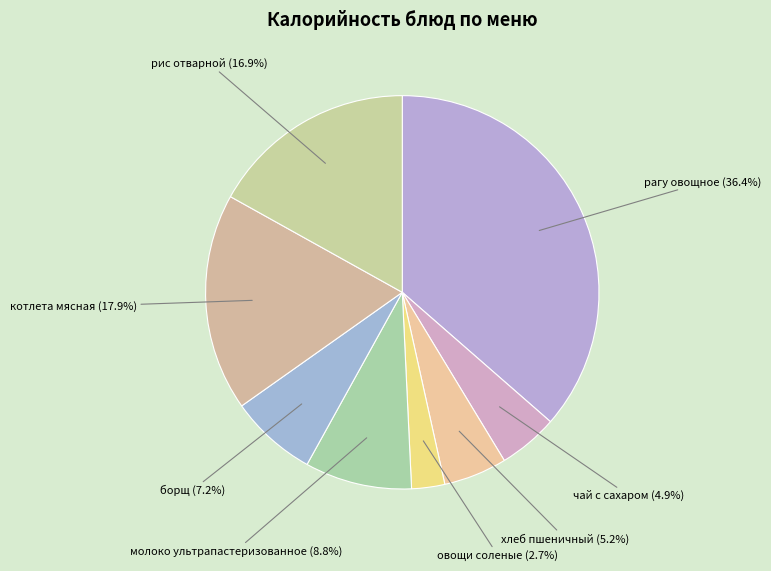

Combined, what portion of the pie is рис отварной and котлета мясная?

34.8%